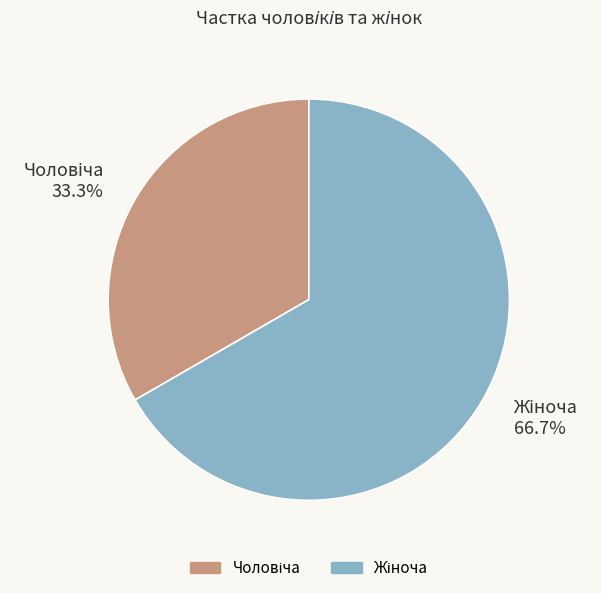

Does any single category account for the majority?

Yes